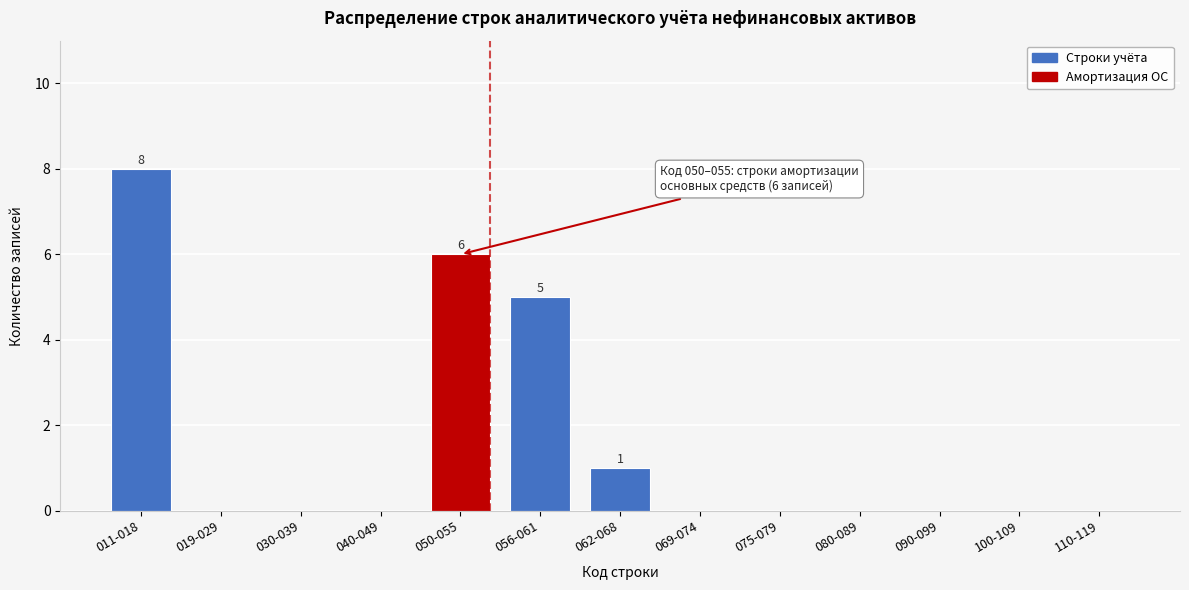

Reading right to left, list all the values displayed in this chart.

110-119=0	100-109=0	090-099=0	080-089=0	075-079=0	069-074=0	062-068=1	056-061=5	050-055=6	040-049=0	030-039=0	019-029=0	011-018=8